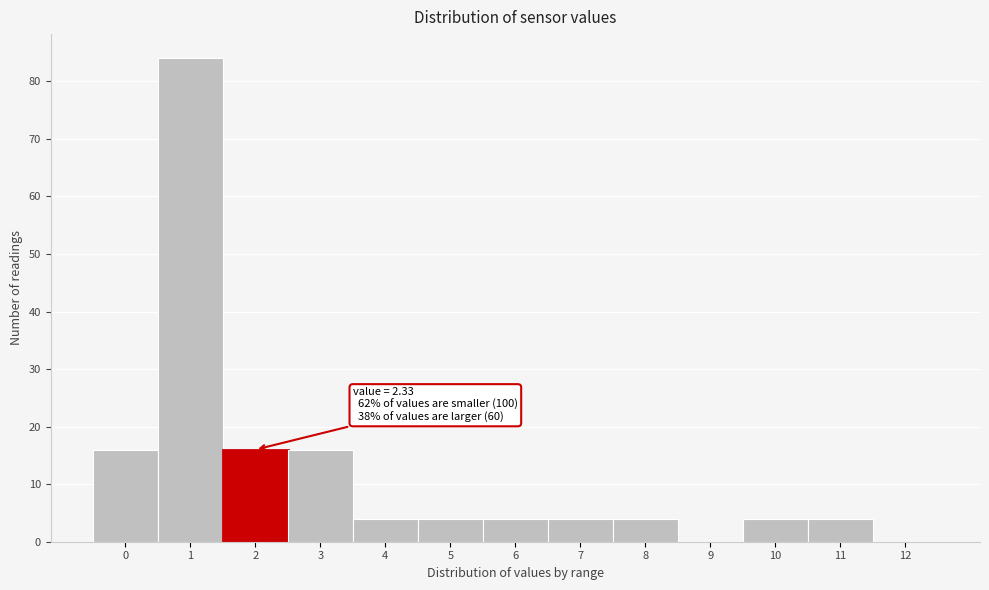

Reading right to left, transcribe all the data shown in this chart.

12=0	11=4	10=4	9=0	8=4	7=4	6=4	5=4	4=4	3=16	2=16	1=84	0=16